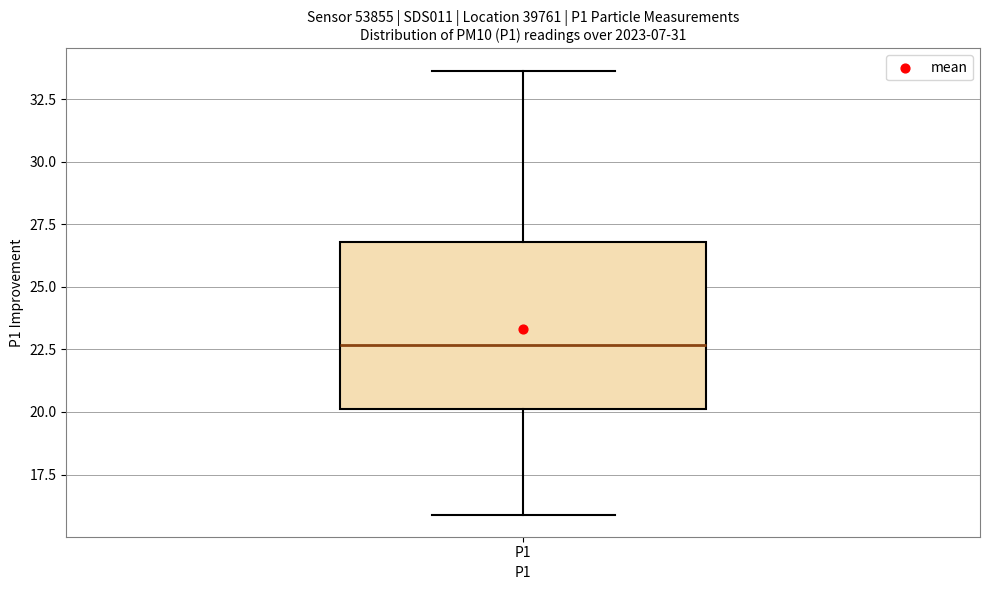

Where does the median line of the box for P1 sit on the y-axis? The values are not printed on the chart, so give them approximately, as read against the axis.

22.5